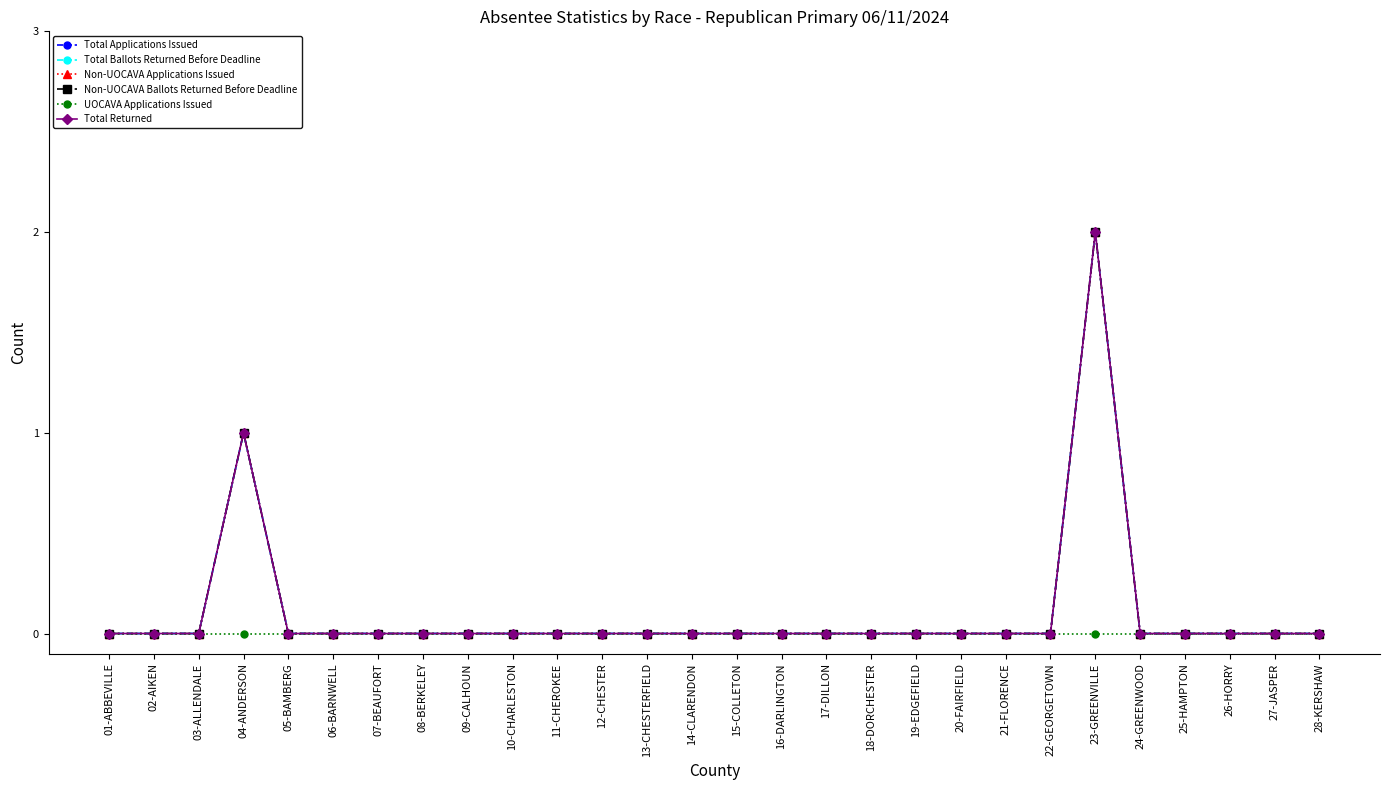

Is this an area chart (filled region under the line)?

No